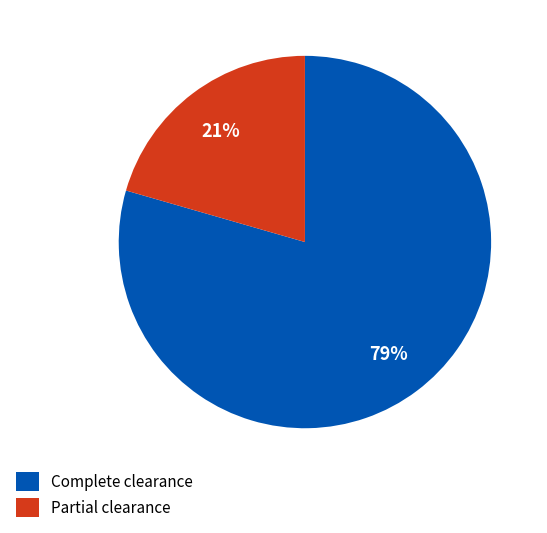

Do Partial clearance and Complete clearance together represent more than half of the pie?

Yes